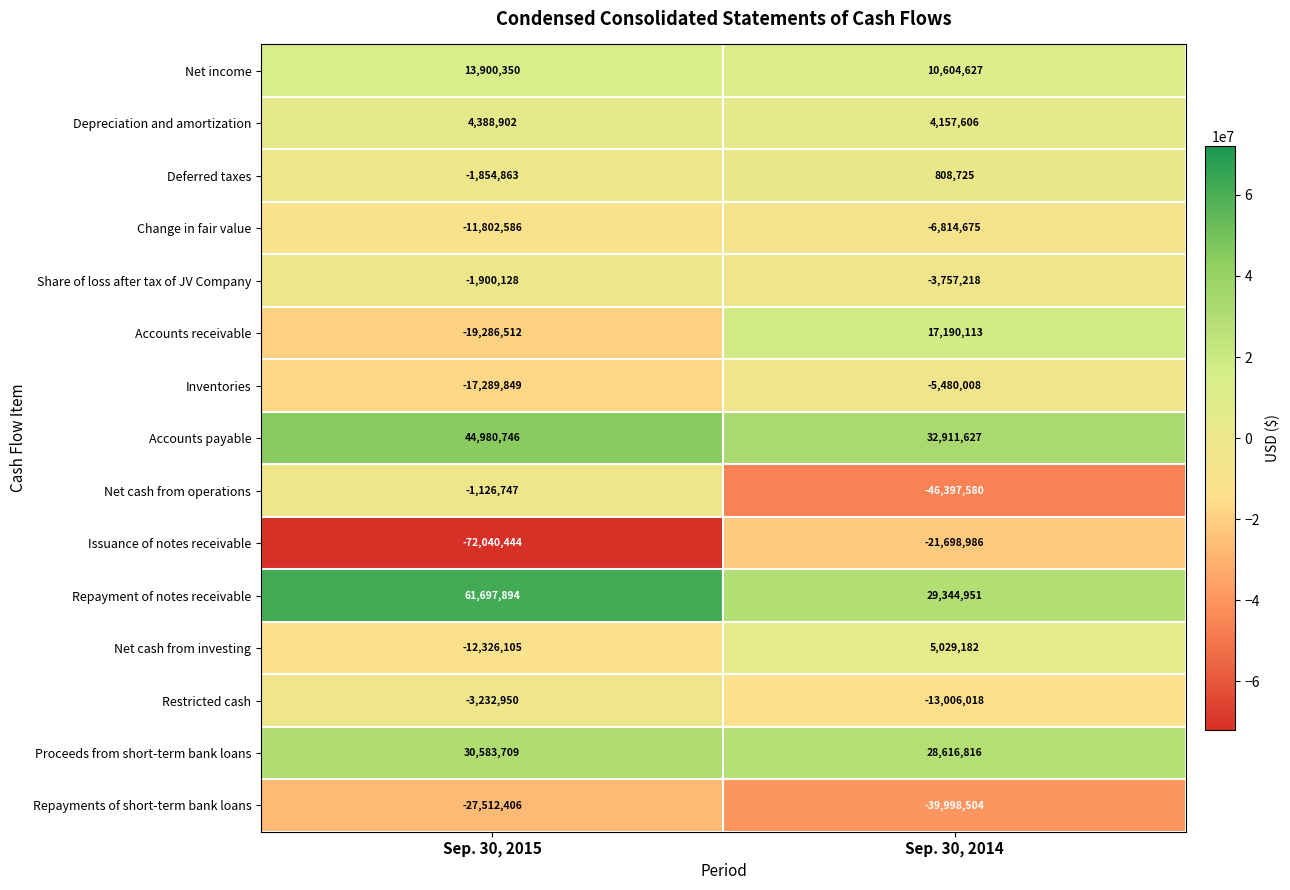

At which category is the sum across all series the highest?

Sep. 30, 2014